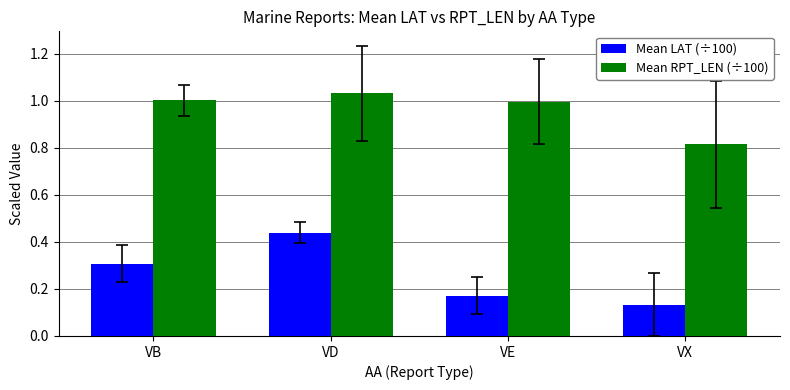

At which label is Mean LAT (÷100) closest to 0?

VX